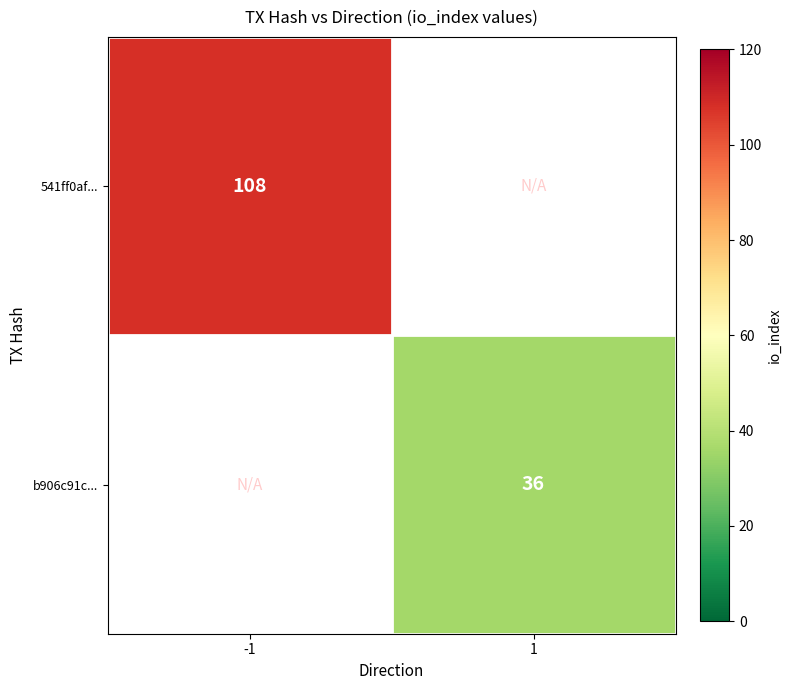

Is the value of 541ff0af... at -1 greater than the value of b906c91c... at 1?

Yes